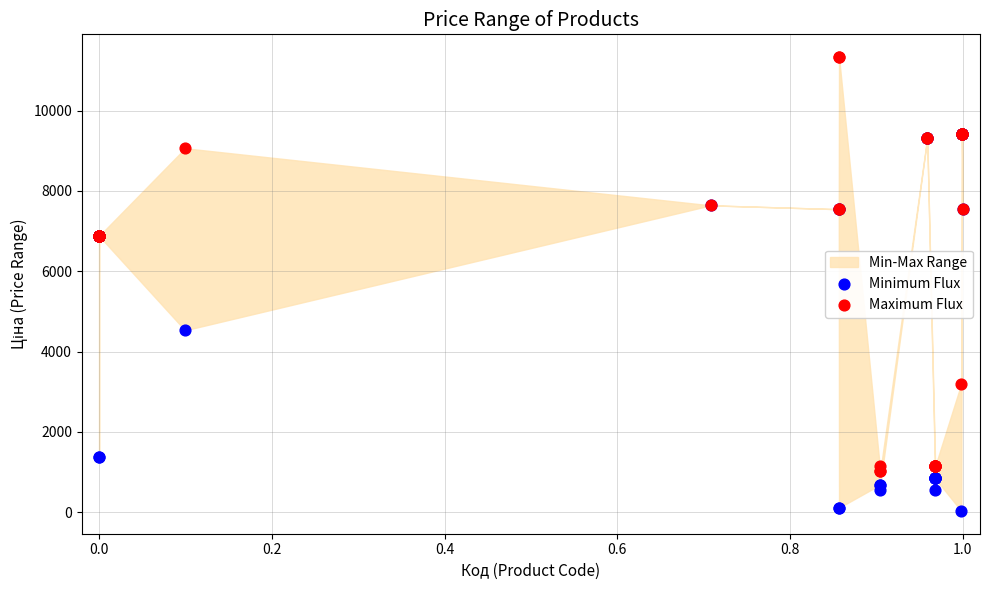

Which series has the largest Y range (max minus min)?

Maximum Flux